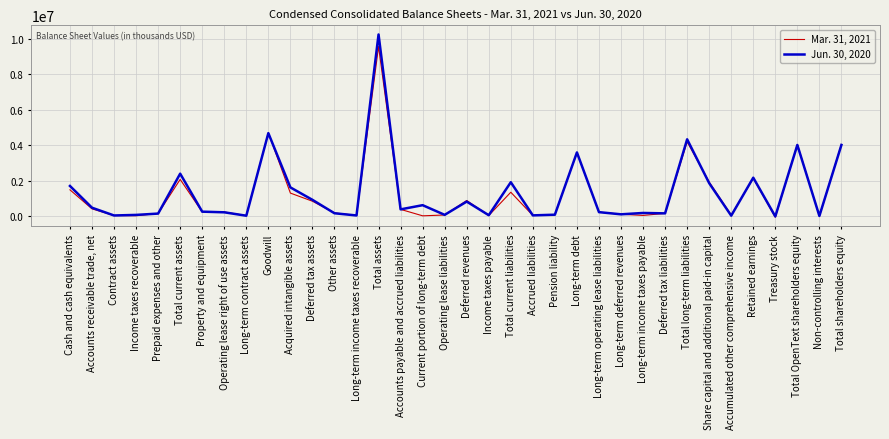

What are all the series names shown in the legend?

Mar. 31, 2021, Jun. 30, 2020